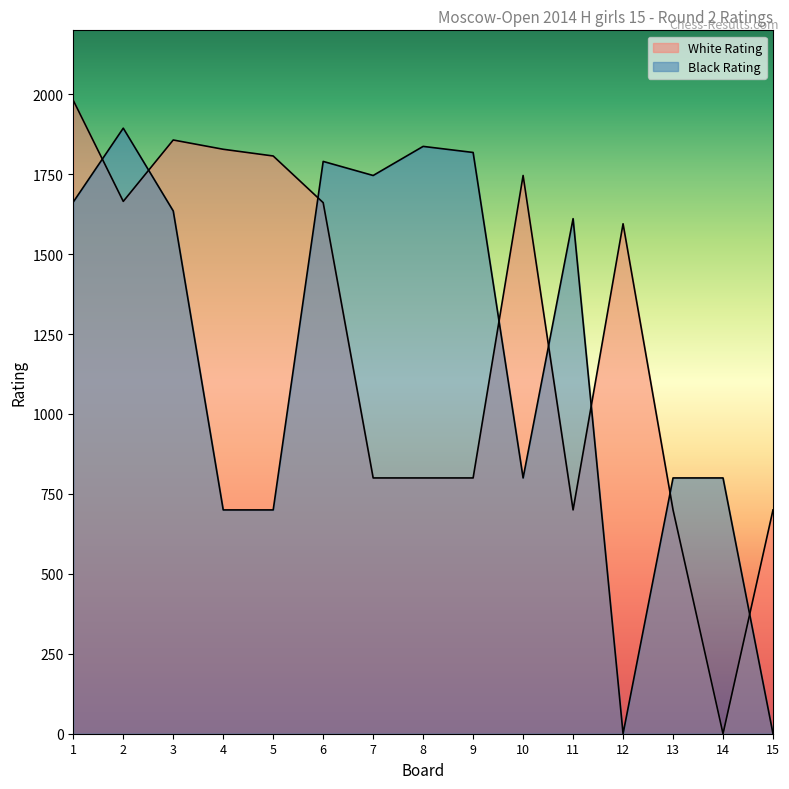

List the series in order of their peak value, highest first.

White Rating, Black Rating